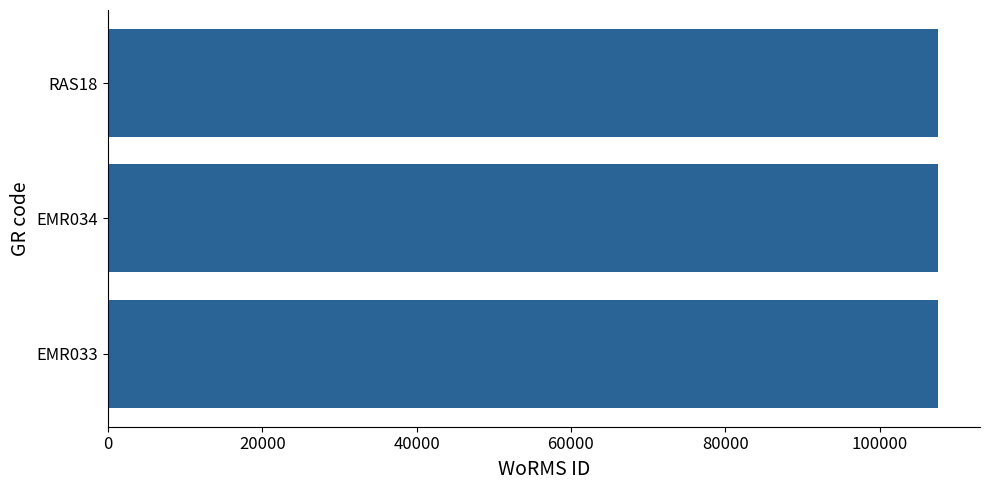

Does the chart contain stacked bars?

No